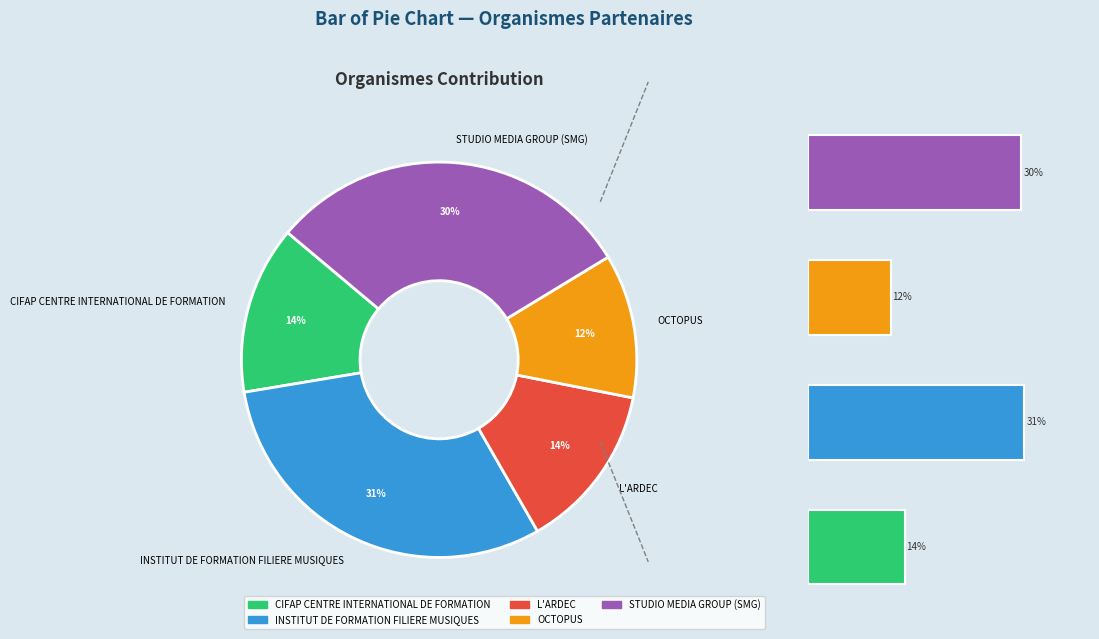

Approximately how many times larger is the value at CIFAP CENTRE INTERNATIONAL DE FORMATION compared to INSTITUT DE FORMATION FILIERE MUSIQUES?

0.4